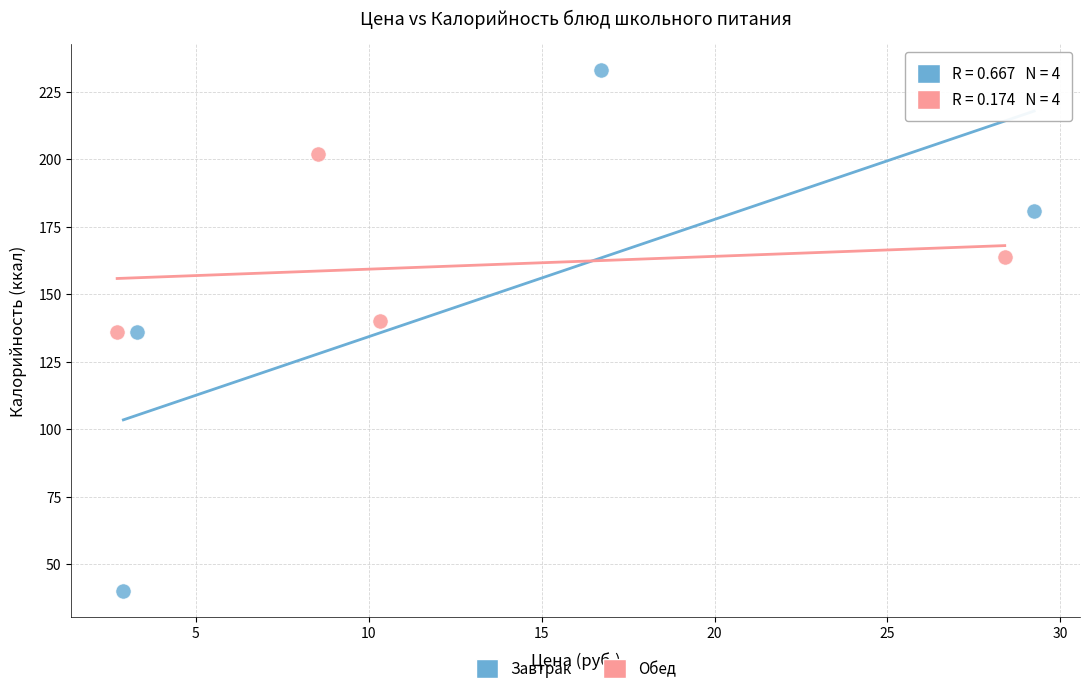

Which series reaches the maximum Y coordinate?

Завтрак